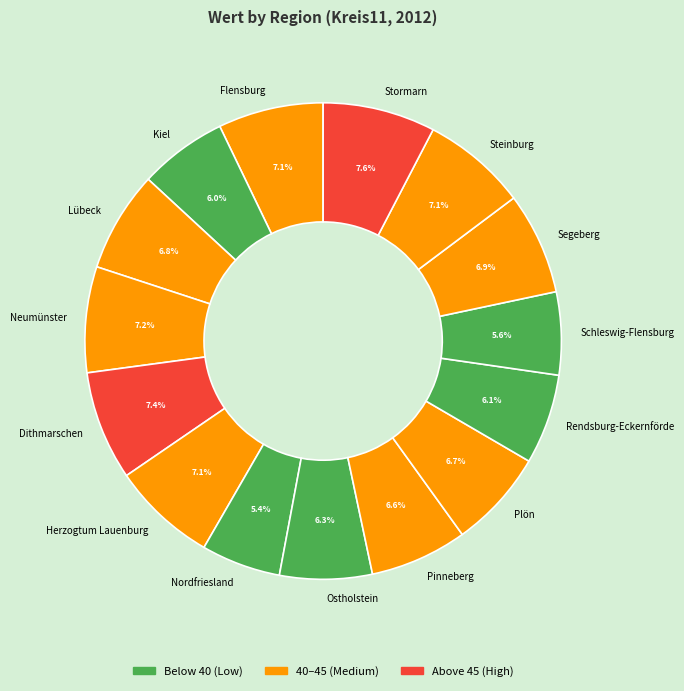

The Segeberg slice represents 1% of the pie. True or false?

False